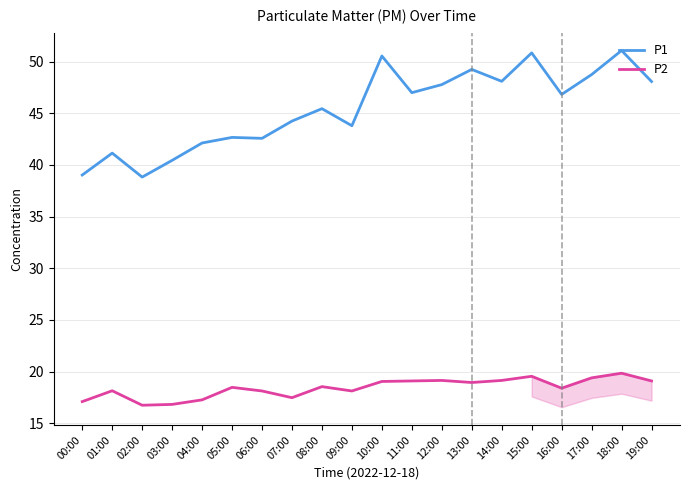

True or false: P1 and P2 intersect in this chart.

False